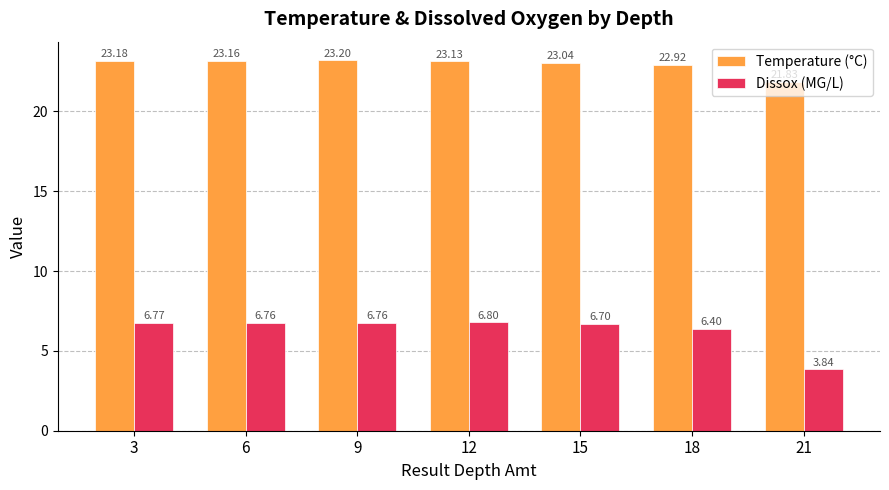

Does the chart contain any negative values?

No